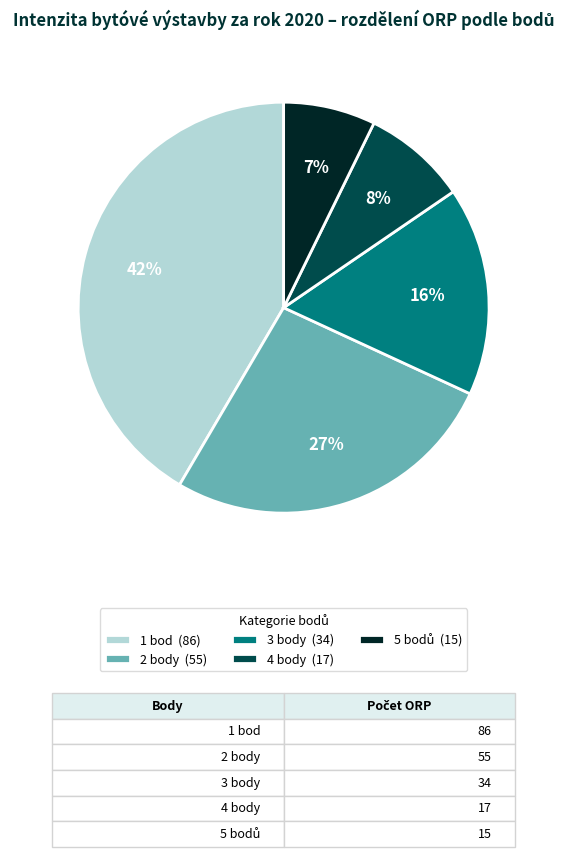

How many segments does this pie chart have?

5